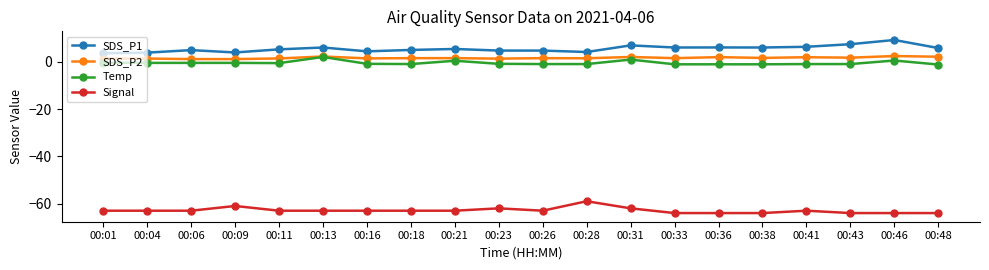

What is the difference between the SDS_P1 values at 00:33 and 00:21?

0.6